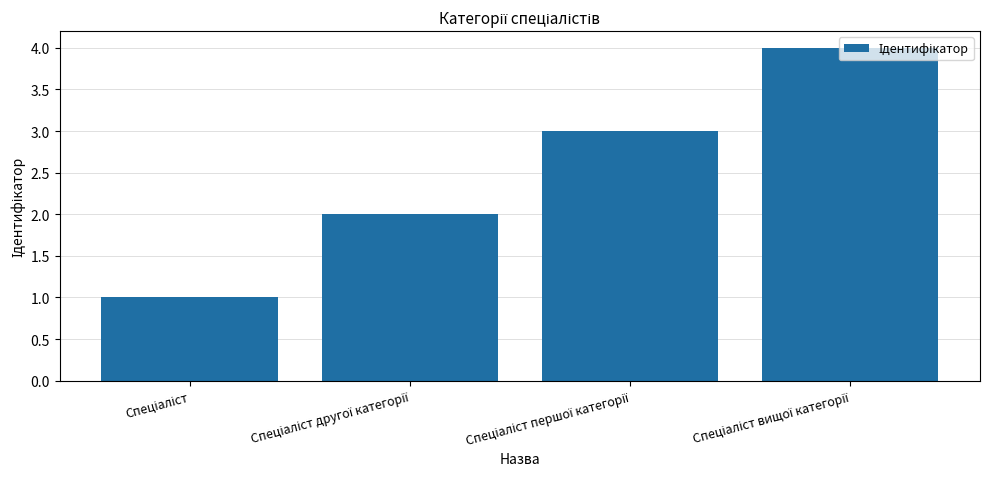

What is the maximum value shown in the chart?

4